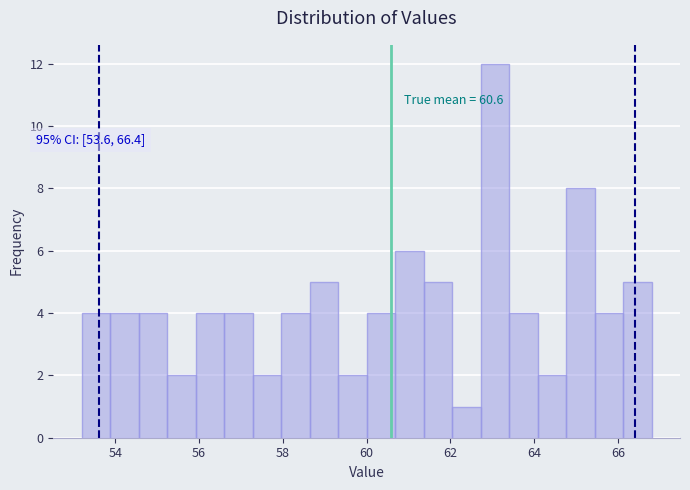

Around what value on the x-axis is the tallest bar? Give the approximate position of its centre, as read against the axis.

63.0